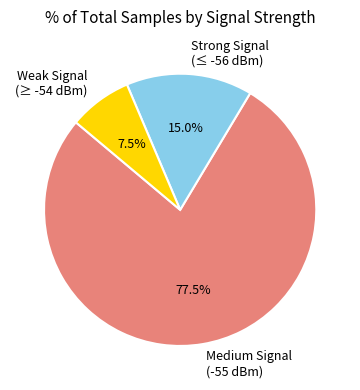

Which slice is the smallest?

Weak Signal (≥ -54 dBm)